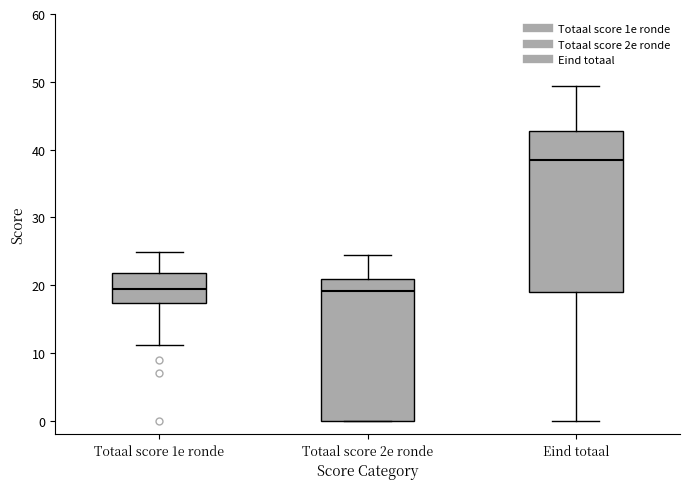

Reading left to right, transcribe this box plot: for each box, give where its median line is, the range the box spans, and where its two whiskers end, as read against the y-axis. The values are not printed on the chart, so give them approximately, as read against the axis.

Totaal score 1e ronde: median 19, box 17 to 22, whiskers 11 to 25
Totaal score 2e ronde: median 19, box 0 to 21, whiskers 0 to 25
Eind totaal: median 39, box 19 to 43, whiskers 0 to 49